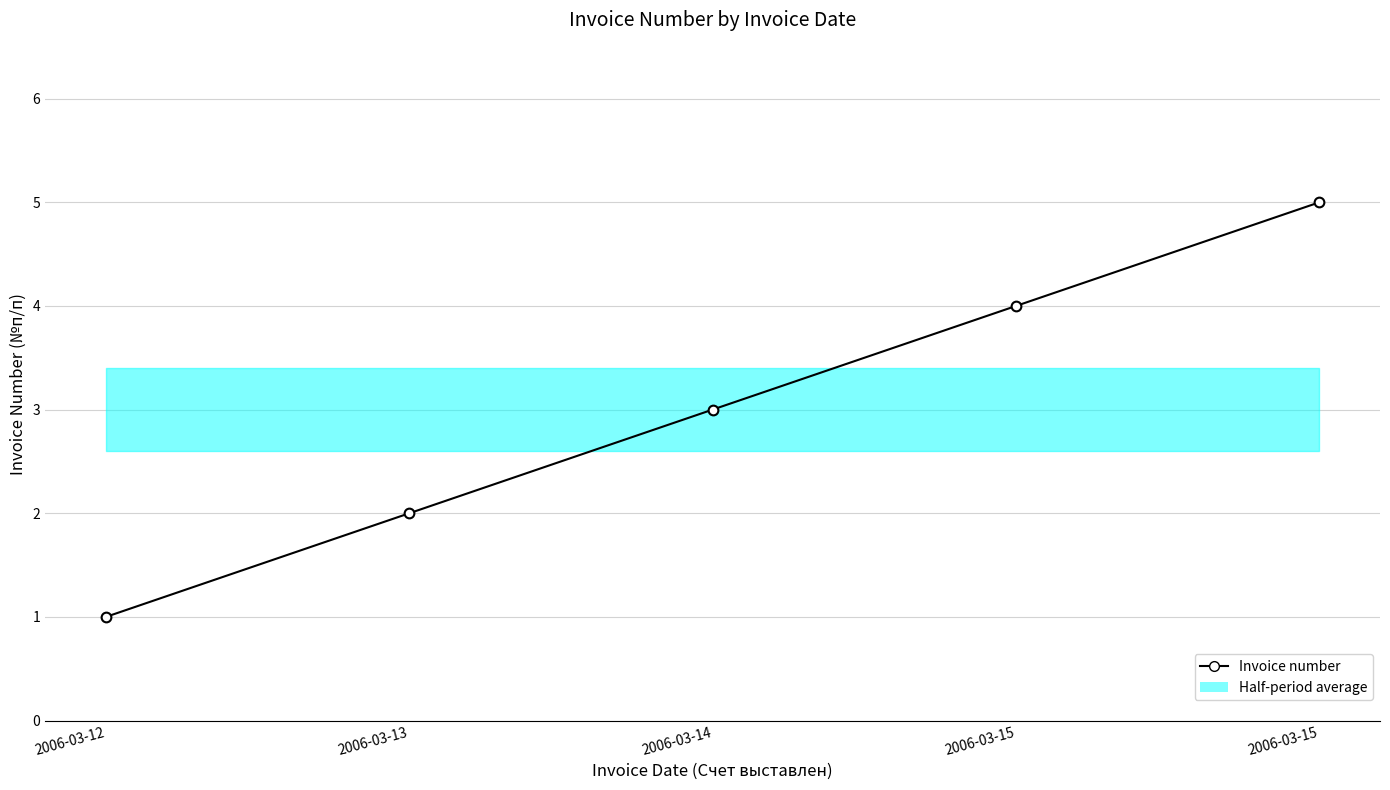

Reading right to left, list all the values displayed in this chart.

2006-03-15=5	2006-03-15=4	2006-03-14=3	2006-03-13=2	2006-03-12=1